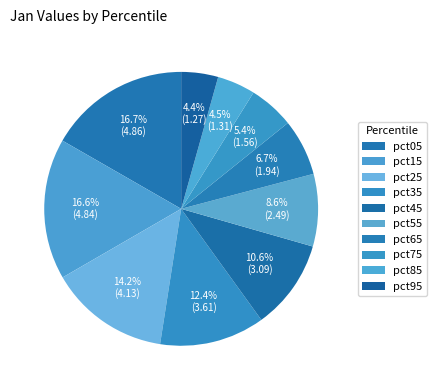

To the nearest percent, what portion does pct05 represent?

17%